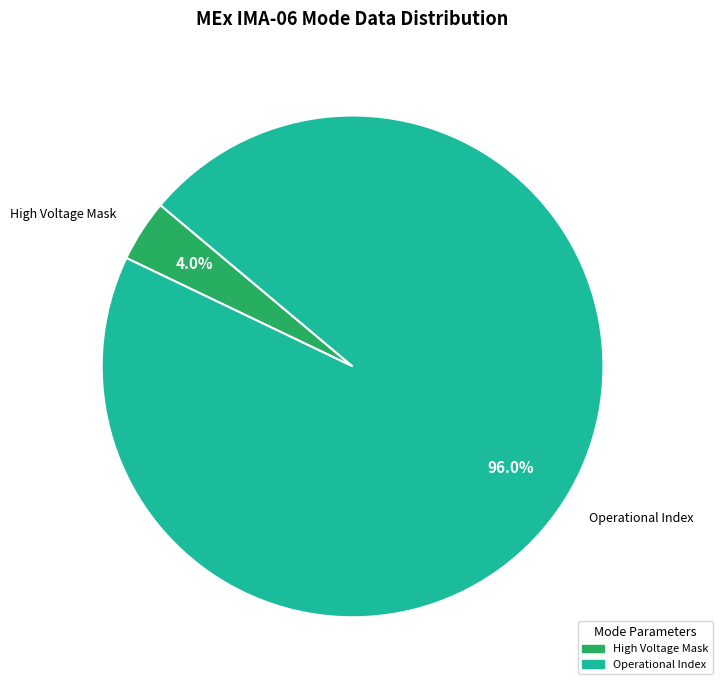

Combined, what portion of the pie is Operational Index and High Voltage Mask?

100.0%